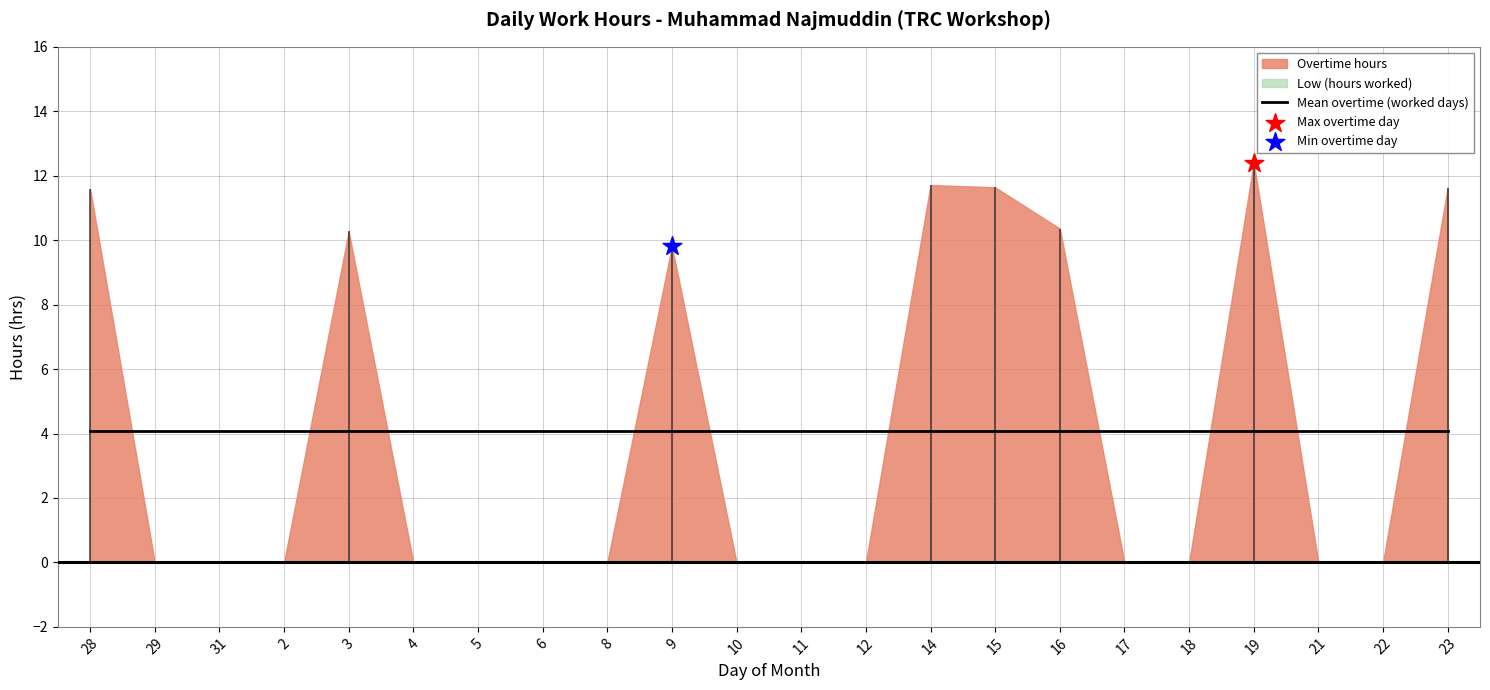

Is the value of Low (hours worked) at 3 greater than the value of Overtime hours at 3?

No